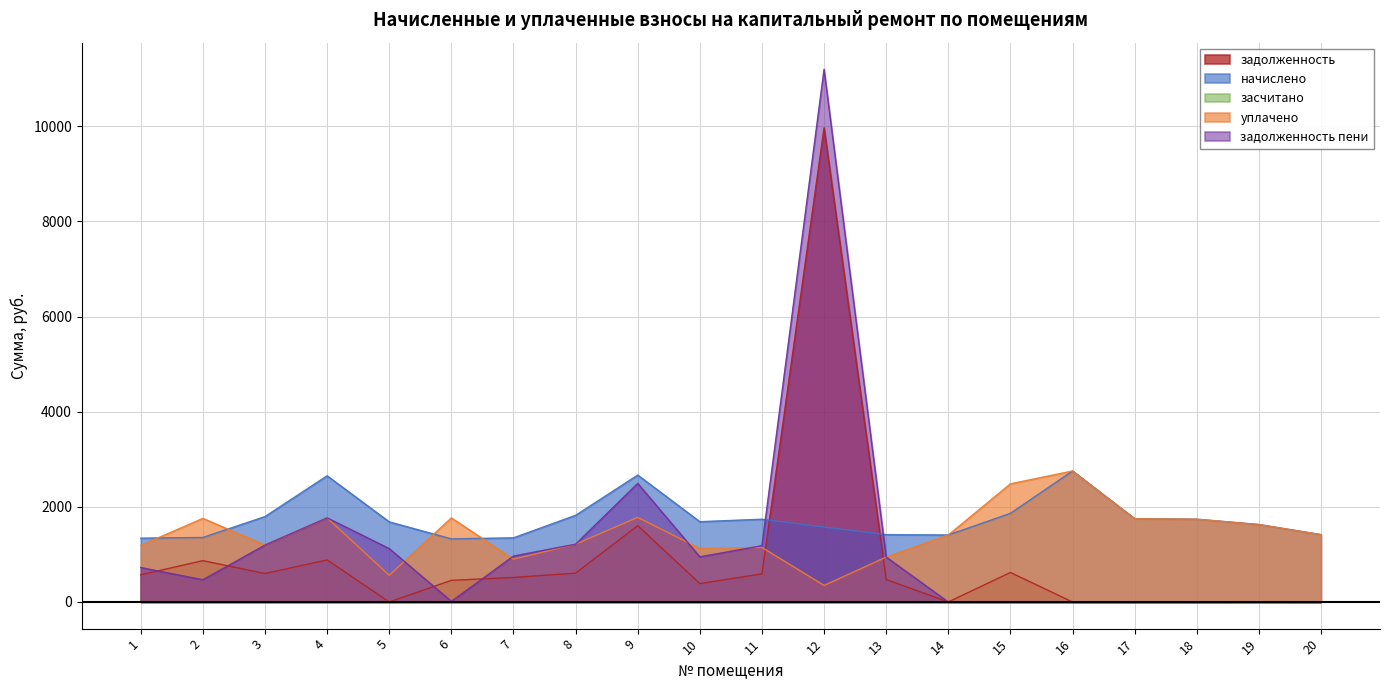

What is the approximate value of задолженность пени at 14?

0.1